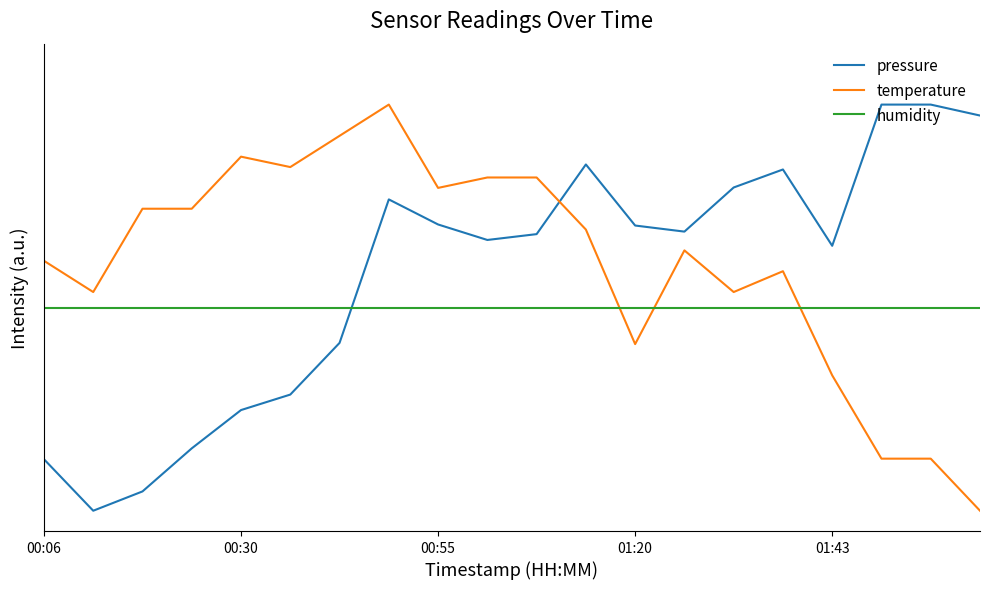

What are all the series names shown in the legend?

pressure, temperature, humidity